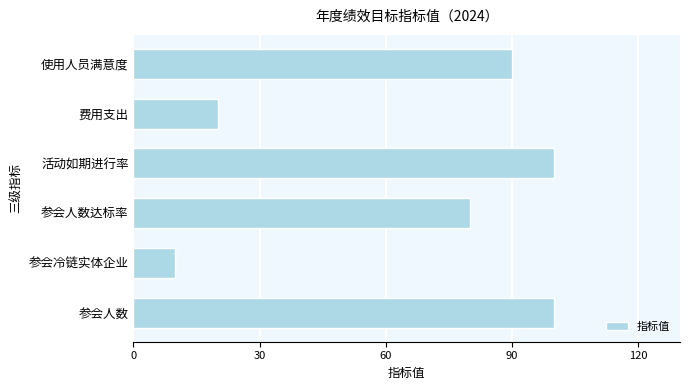

What is the maximum value shown in the chart?

100